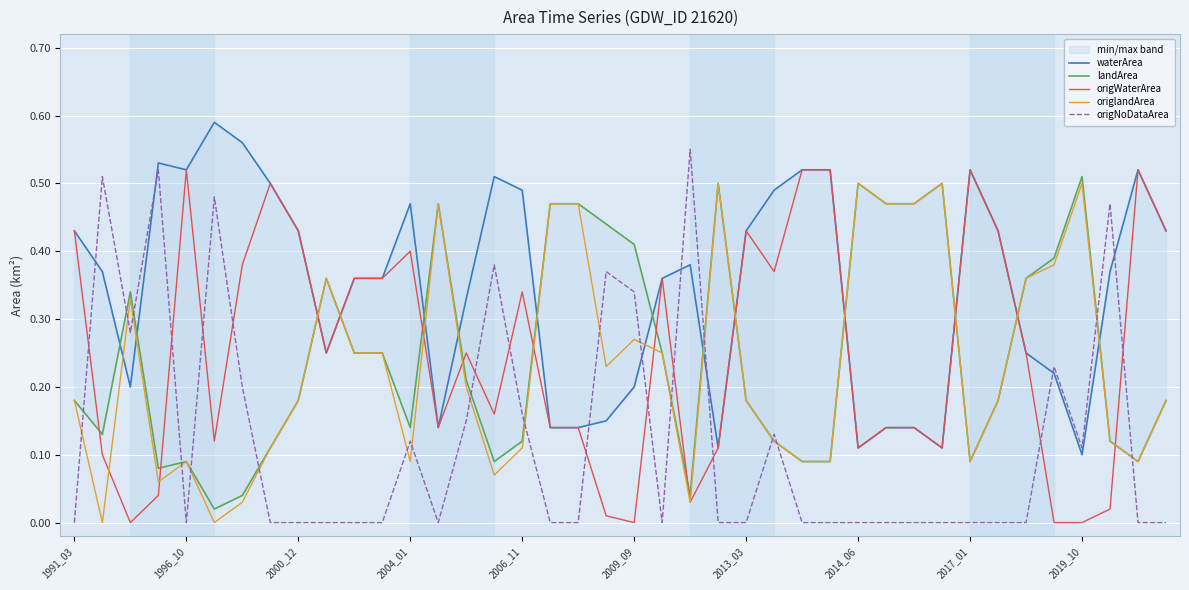

True or false: origNoDataArea has a value of 0.5 at 2009_09.

False